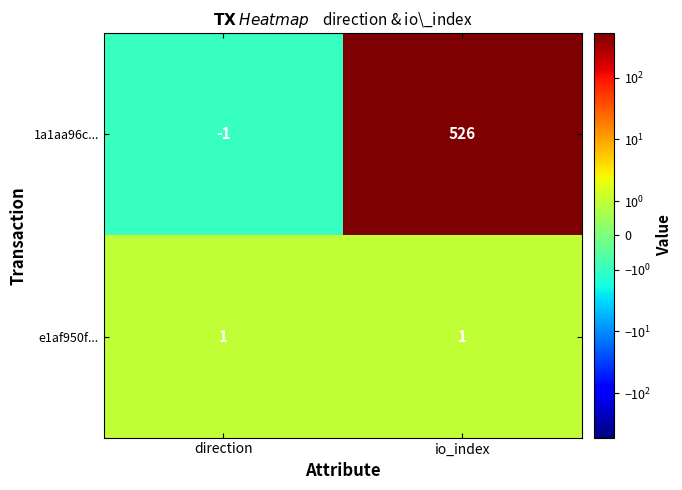

What is the spread (max minus min) of values at io_index?

525